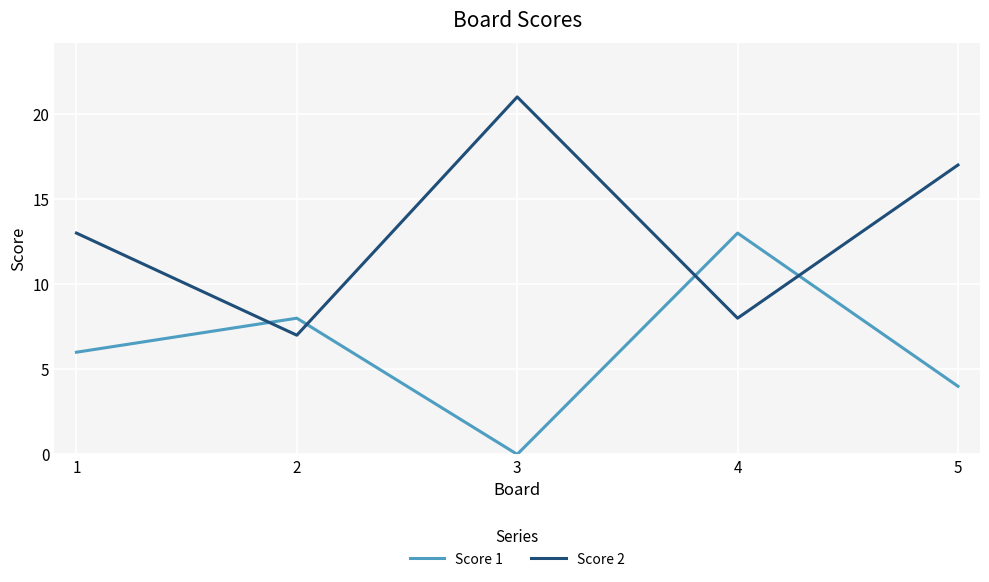

Is this an area chart (filled region under the line)?

No